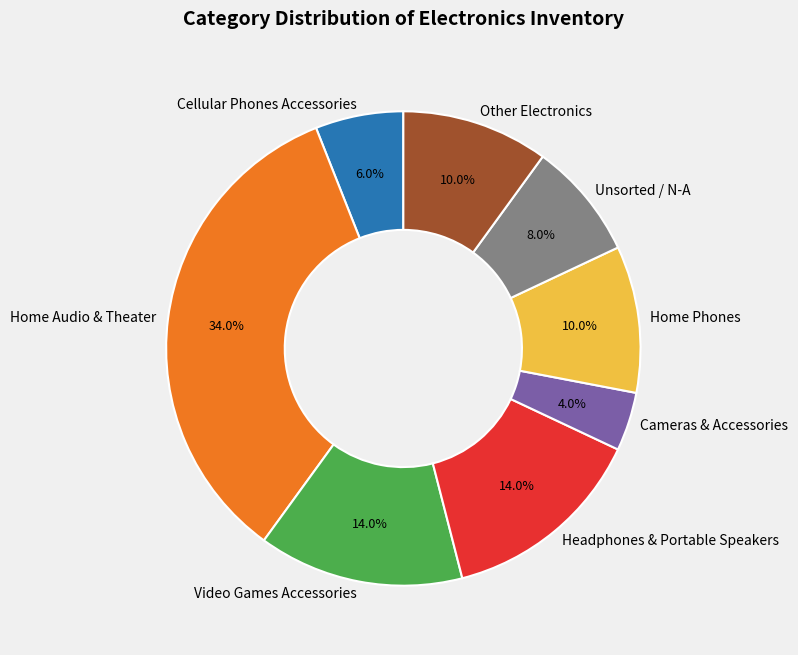

Does Video Games Accessories represent more than half of the total?

No